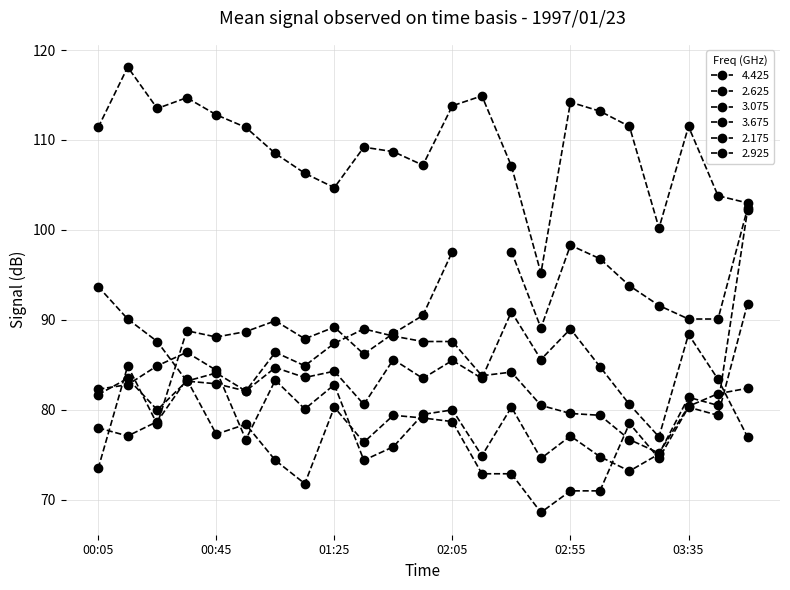

True or false: 3.075 has a value of 37.3 at 01:15.

False